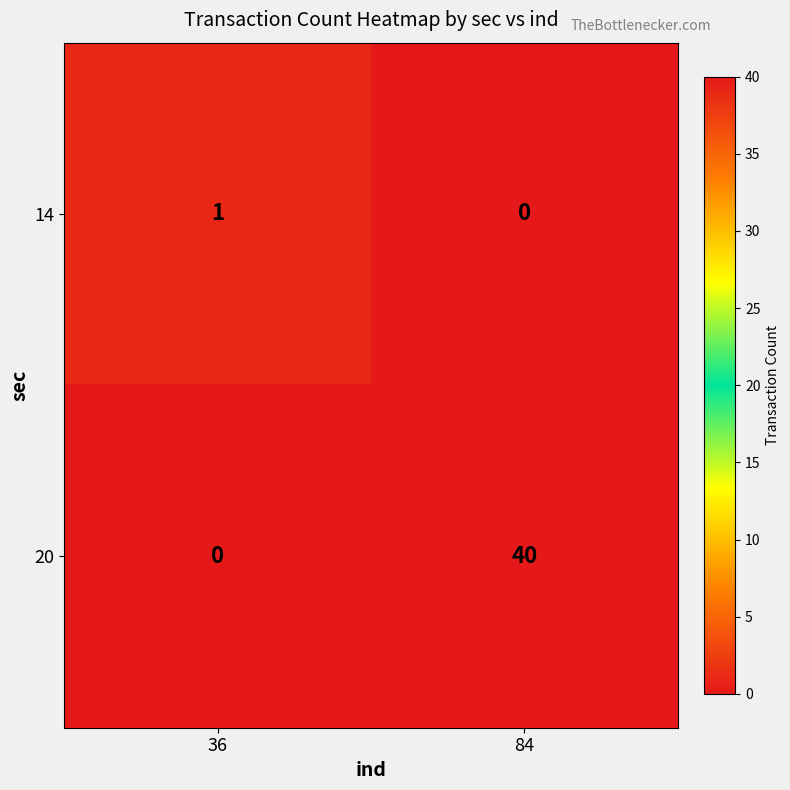

Which series has the largest range (max minus min)?

20